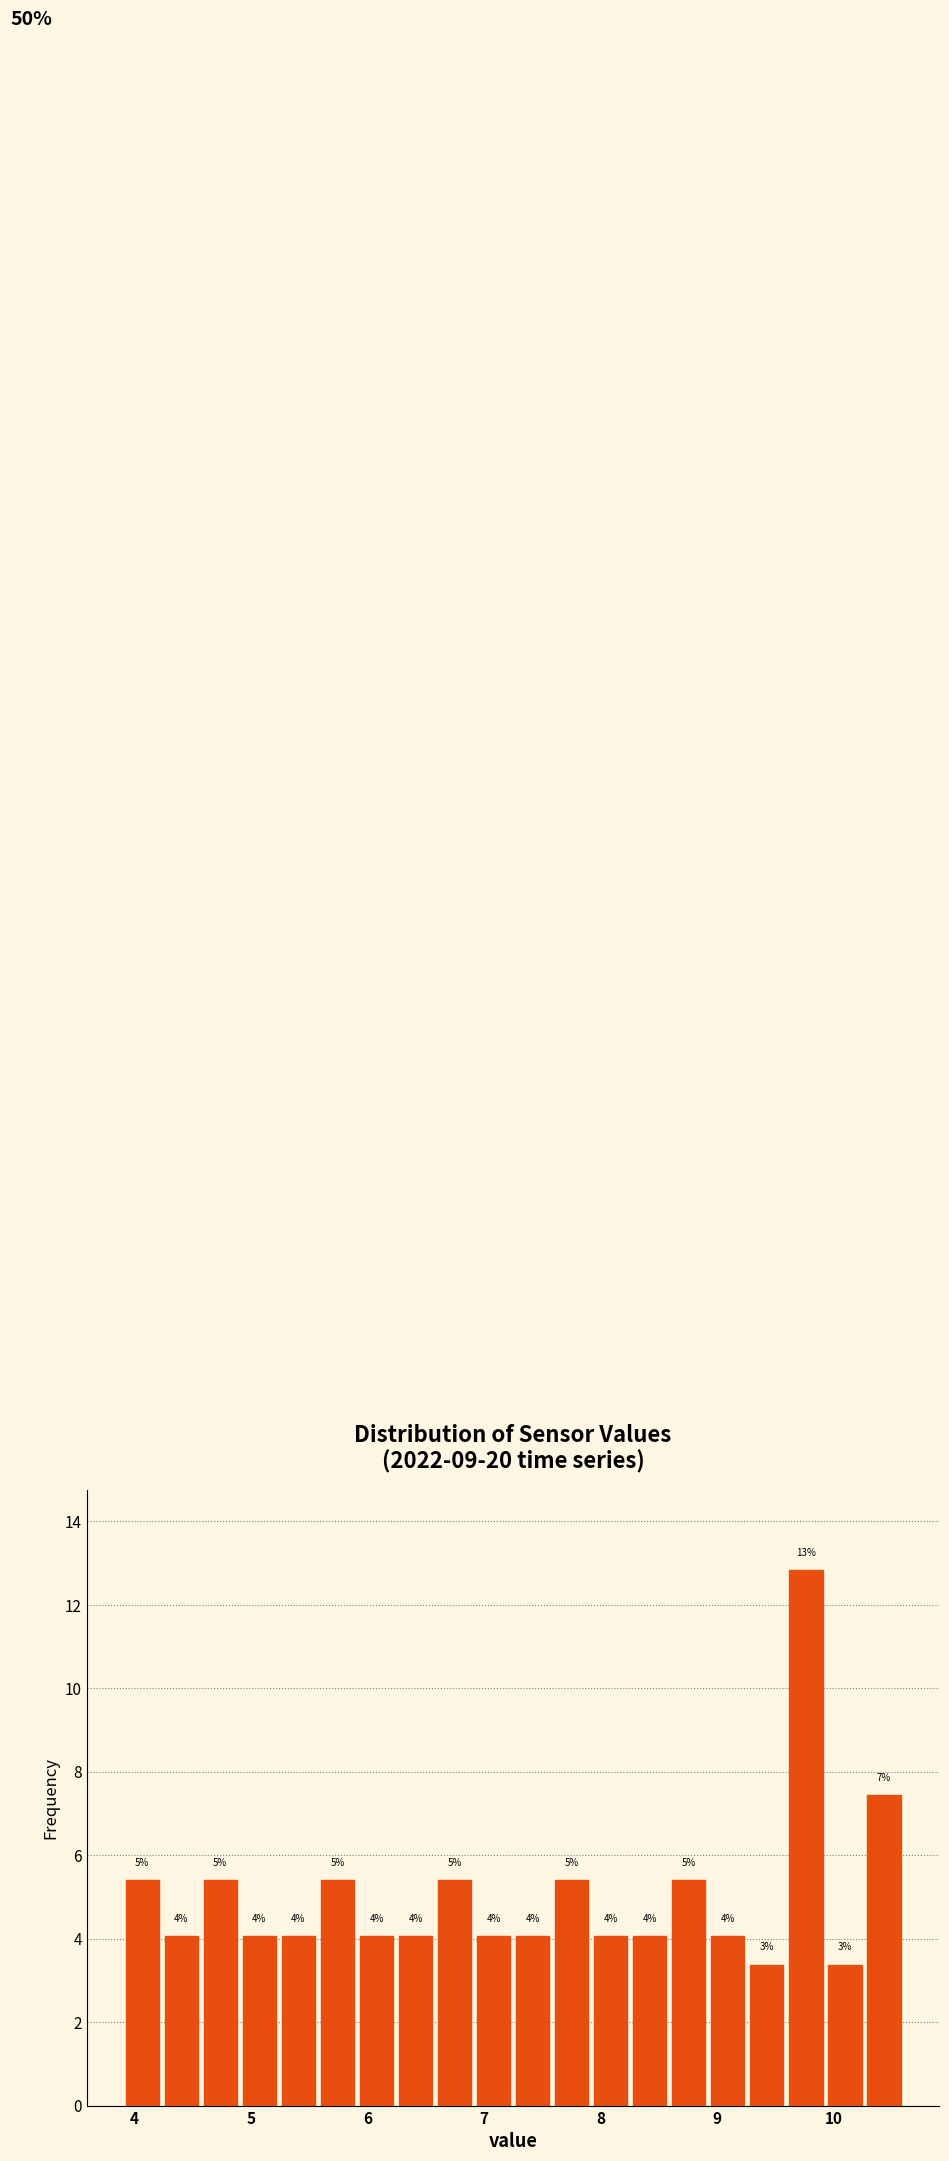

Read against the x-axis, roughly where is the centre of the tallest bar?

9.8